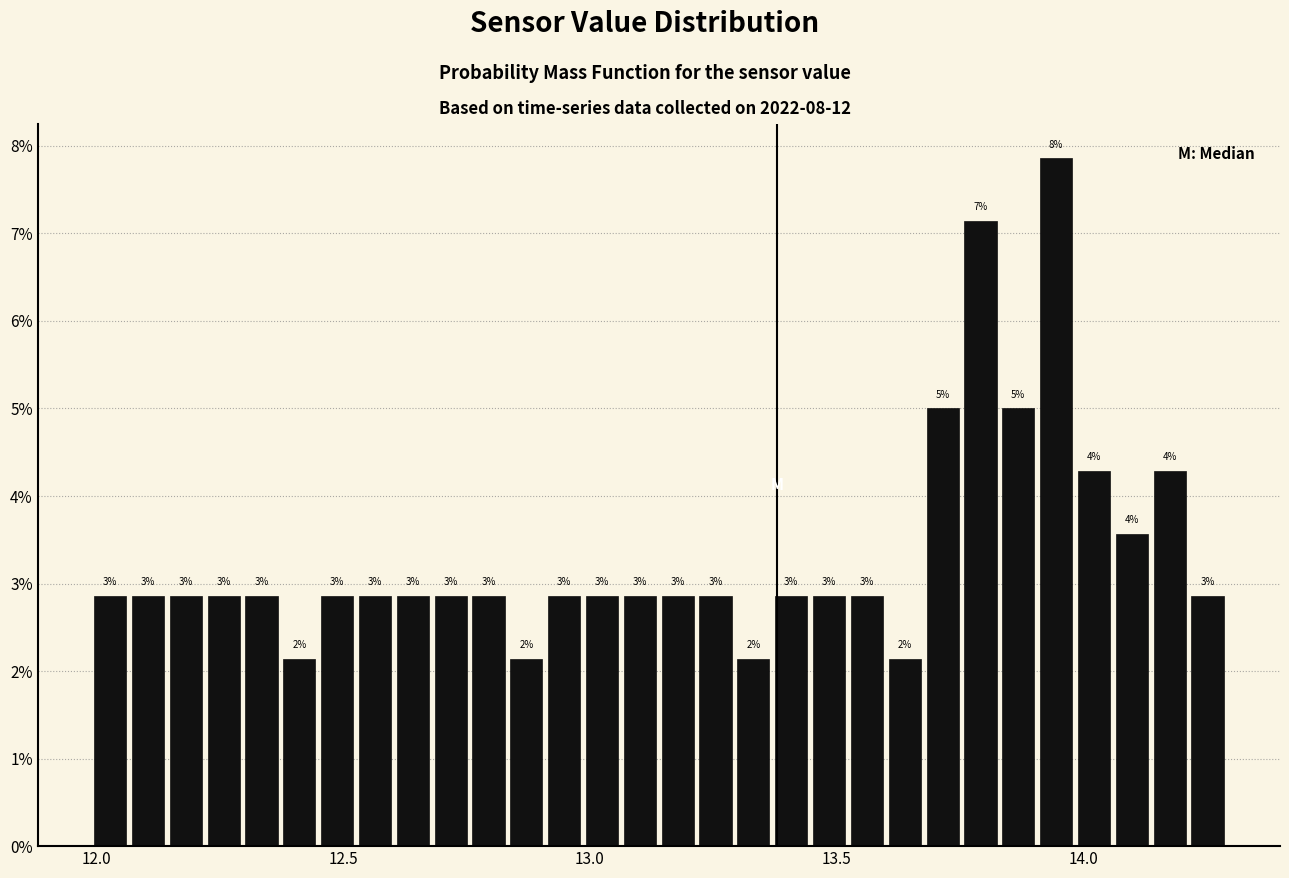

Around what value on the x-axis is the tallest bar? Give the approximate position of its centre, as read against the axis.

13.95